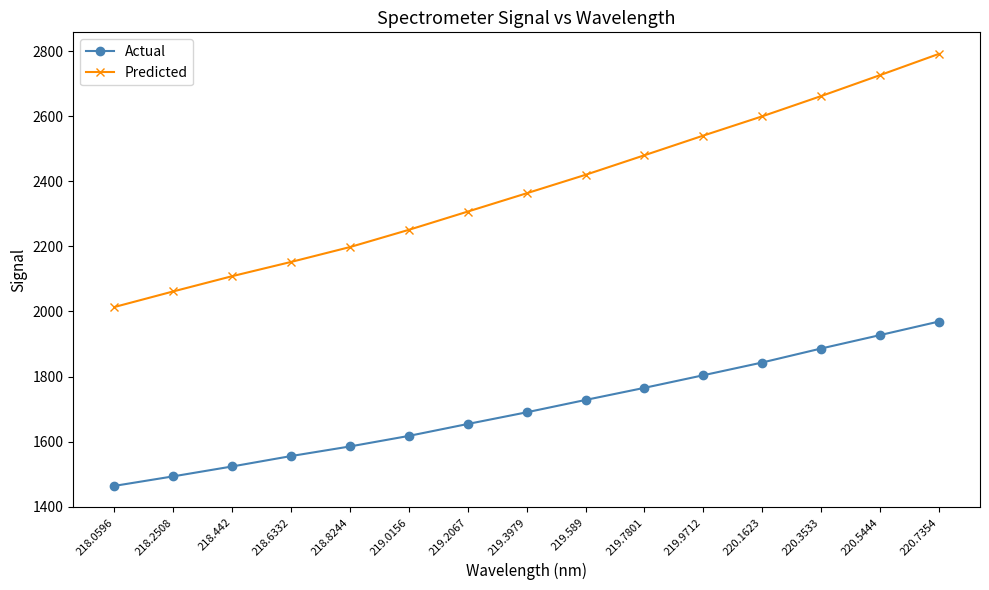

Reading right to left, transcribe all the data shown in this chart.

Actual: 1968.8	1927.1	1885.9	1843.0	1803.8	1765.2	1727.9	1690.0	1654.1	1617.5	1585.1	1555.6	1523.7	1493.3	1464.0
Predicted: 2791.1	2725.8	2661.5	2599.3	2540.1	2479.7	2419.6	2362.9	2306.8	2250.7	2197.7	2152.0	2108.3	2061.5	2013.6